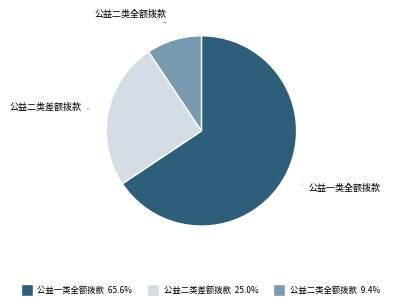

How many segments does this pie chart have?

3